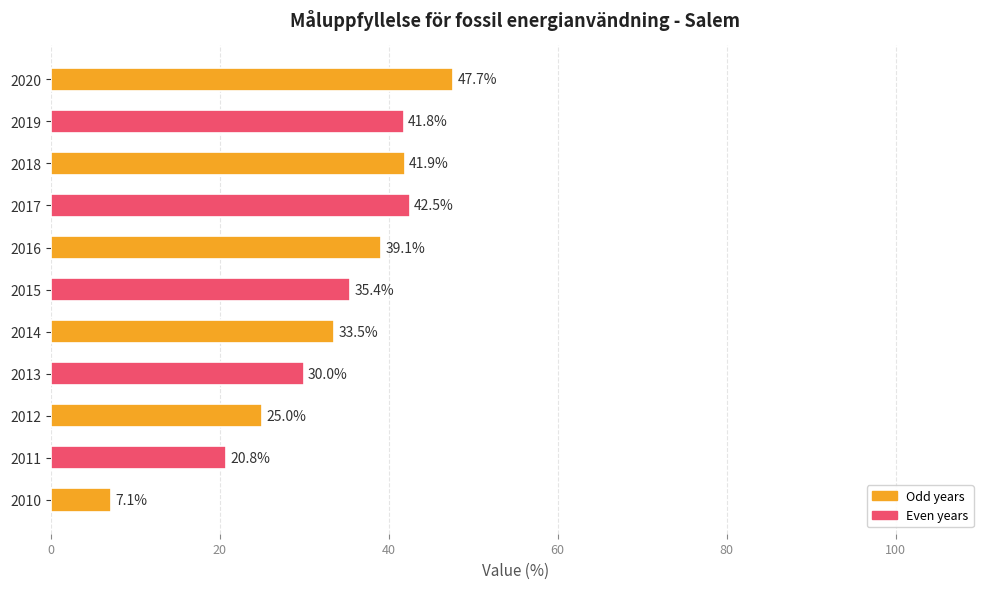

Reading left to right, what are all the values shown in this chart?

7.1	20.8	25.0	30.0	33.5	35.4	39.1	42.5	41.9	41.8	47.7